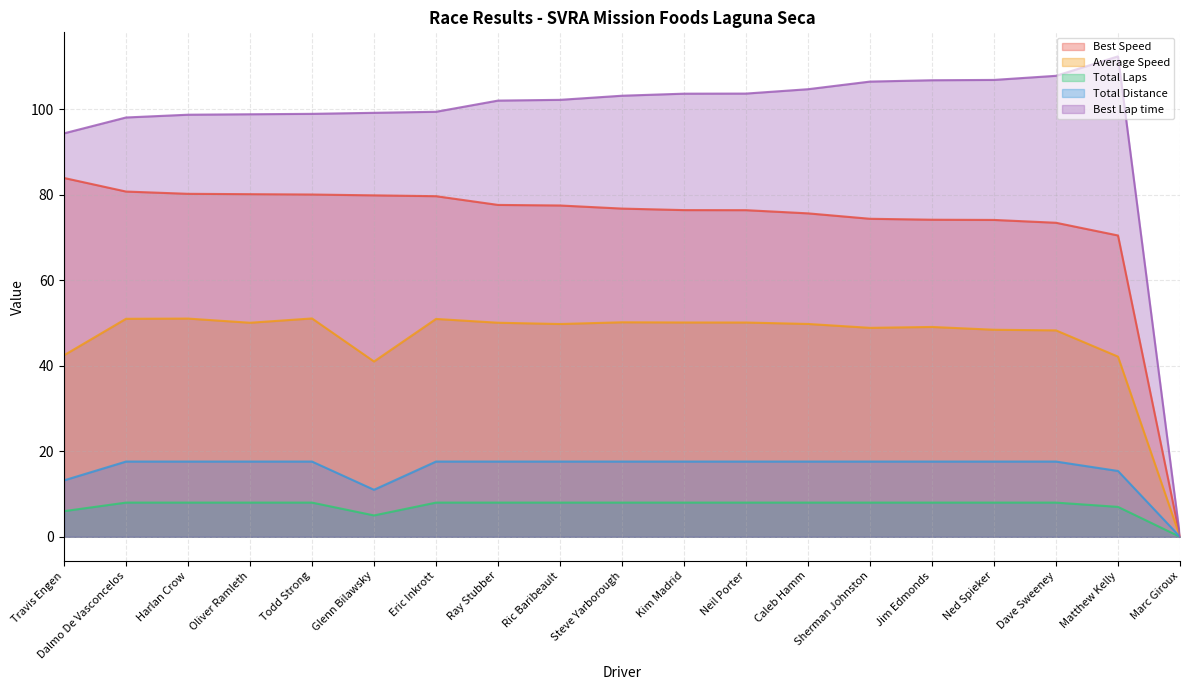

What position from the left is Sherman Johnston?

14